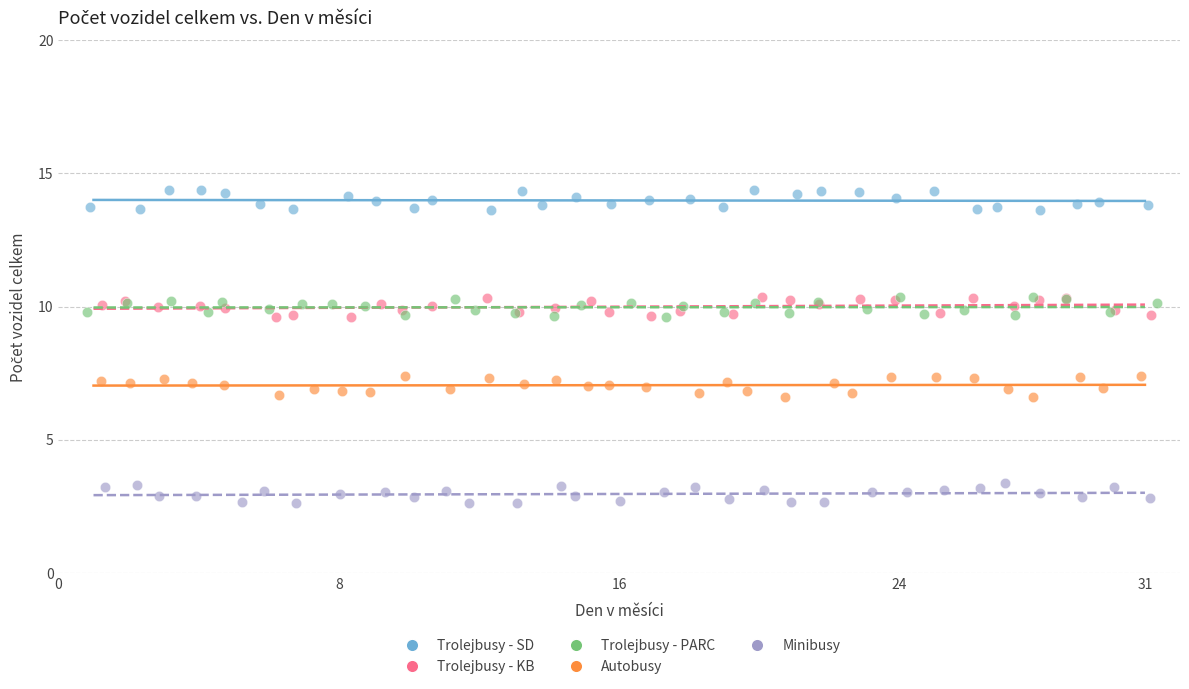

Which series reaches the maximum Y coordinate?

Trolejbusy - SD